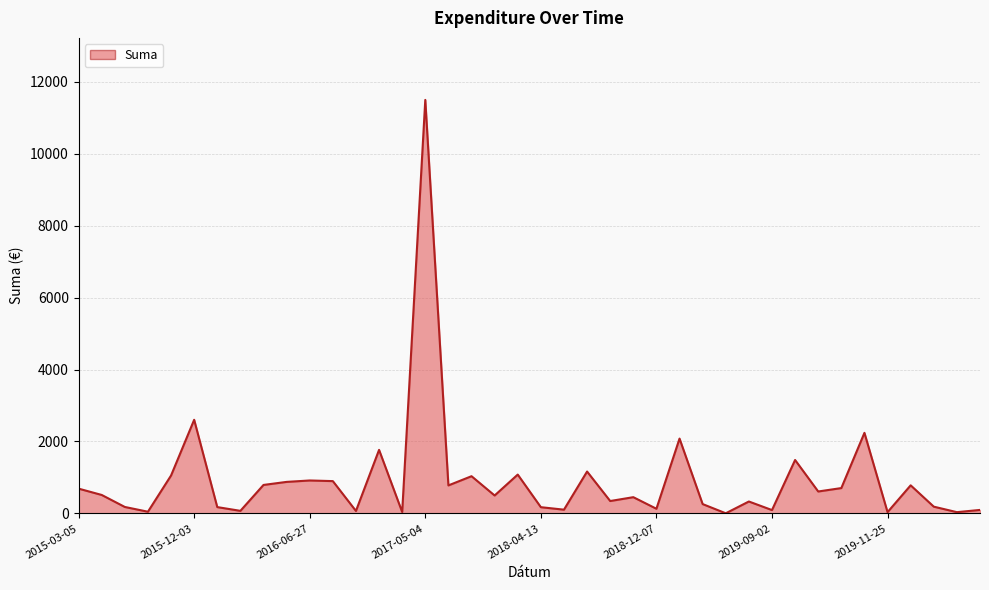

What is the maximum value shown in the chart?

11494.0